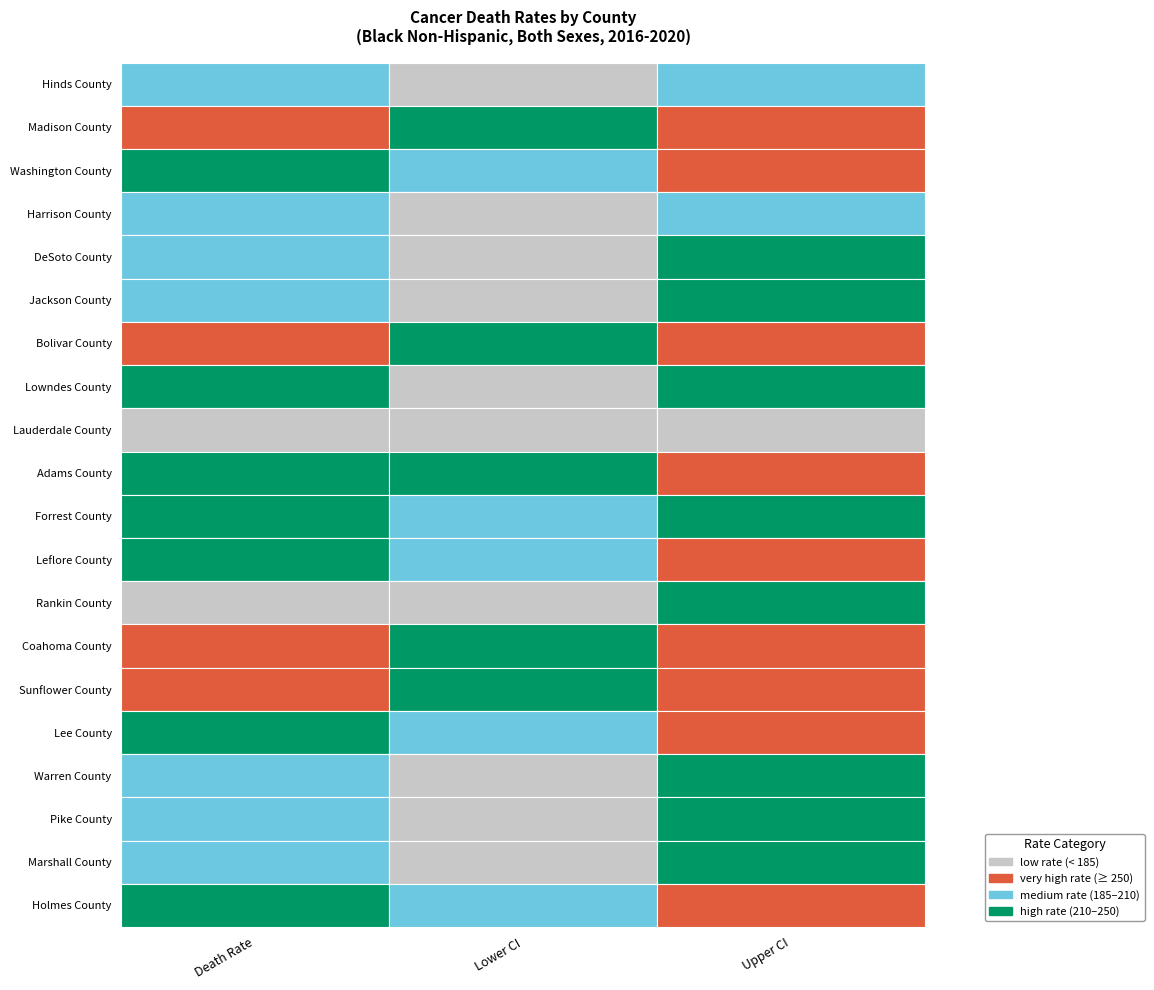

Reading left to right, transcribe all the data shown in this chart.

Hinds County: Age-Adjusted Death Rate=185.7	Lower CI (Rate)=176.0	Upper CI (Rate)=195.8
Madison County: Age-Adjusted Death Rate=271.8	Lower CI (Rate)=244.3	Upper CI (Rate)=301.3
Washington County: Age-Adjusted Death Rate=232.8	Lower CI (Rate)=209.1	Upper CI (Rate)=258.4
Harrison County: Age-Adjusted Death Rate=185.7	Lower CI (Rate)=166.5	Upper CI (Rate)=206.5
DeSoto County: Age-Adjusted Death Rate=188.0	Lower CI (Rate)=163.4	Upper CI (Rate)=214.8
Jackson County: Age-Adjusted Death Rate=194.9	Lower CI (Rate)=171.2	Upper CI (Rate)=220.9
Bolivar County: Age-Adjusted Death Rate=270.9	Lower CI (Rate)=237.8	Upper CI (Rate)=307.3
Lowndes County: Age-Adjusted Death Rate=210.9	Lower CI (Rate)=184.8	Upper CI (Rate)=239.5
Lauderdale County: Age-Adjusted Death Rate=155.2	Lower CI (Rate)=136.3	Upper CI (Rate)=176.0
Adams County: Age-Adjusted Death Rate=242.1	Lower CI (Rate)=212.0	Upper CI (Rate)=275.4
Forrest County: Age-Adjusted Death Rate=218.5	Lower CI (Rate)=190.3	Upper CI (Rate)=249.5
Leflore County: Age-Adjusted Death Rate=235.3	Lower CI (Rate)=205.0	Upper CI (Rate)=268.8
Rankin County: Age-Adjusted Death Rate=184.0	Lower CI (Rate)=158.9	Upper CI (Rate)=211.7
Coahoma County: Age-Adjusted Death Rate=250.1	Lower CI (Rate)=216.8	Upper CI (Rate)=287.1
Sunflower County: Age-Adjusted Death Rate=252.5	Lower CI (Rate)=218.4	Upper CI (Rate)=290.4
Lee County: Age-Adjusted Death Rate=218.3	Lower CI (Rate)=187.7	Upper CI (Rate)=252.1
Warren County: Age-Adjusted Death Rate=197.6	Lower CI (Rate)=170.4	Upper CI (Rate)=227.8
Pike County: Age-Adjusted Death Rate=193.4	Lower CI (Rate)=166.5	Upper CI (Rate)=223.4
Marshall County: Age-Adjusted Death Rate=207.6	Lower CI (Rate)=178.7	Upper CI (Rate)=240.0
Holmes County: Age-Adjusted Death Rate=221.9	Lower CI (Rate)=188.9	Upper CI (Rate)=258.9